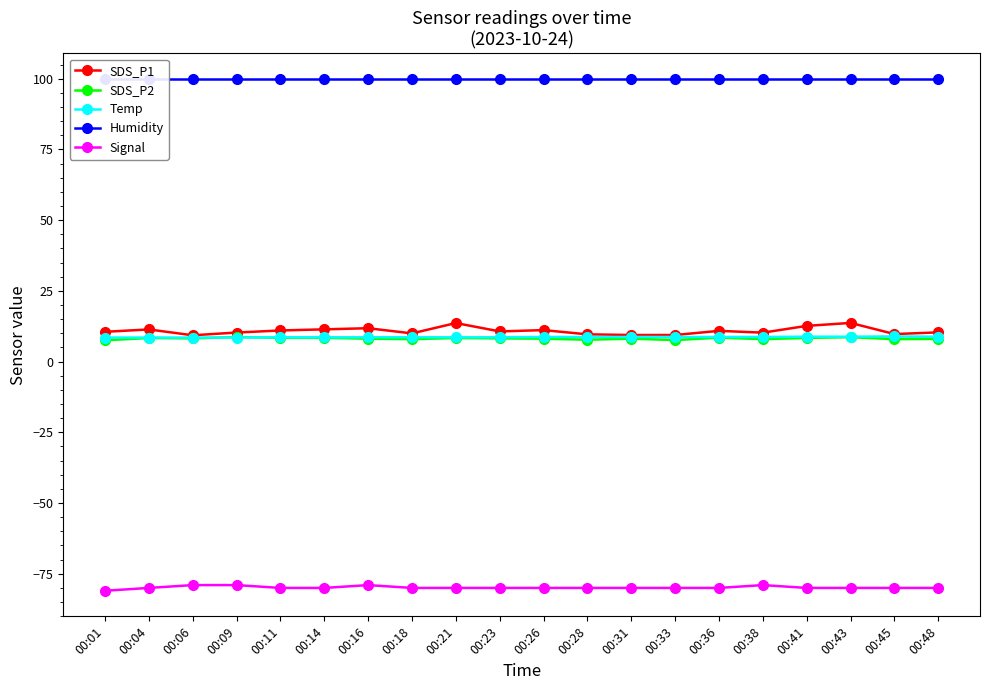

What is the greatest value displayed?

99.9